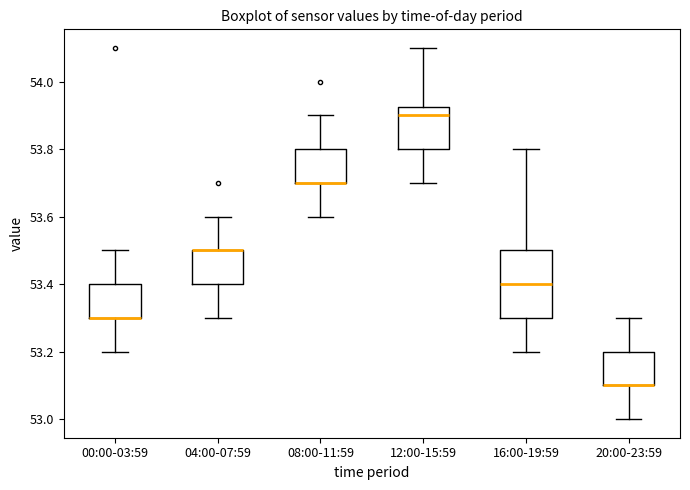

Reading left to right, read every box against the y-axis: the position of its median line, the range the box covers, and the ends of its whiskers. The values are not printed on the chart, so give them approximately, as read against the axis.

00:00-03:59: median 53.30 (drawn on the box's lower edge), box 53.30 to 53.40, whiskers 53.20 to 53.50
04:00-07:59: median 53.50 (drawn on the box's upper edge), box 53.40 to 53.50, whiskers 53.30 to 53.60
08:00-11:59: median 53.70 (drawn on the box's lower edge), box 53.70 to 53.80, whiskers 53.60 to 53.90
12:00-15:59: median 53.90, box 53.80 to 53.92, whiskers 53.70 to 54.10
16:00-19:59: median 53.40, box 53.30 to 53.50, whiskers 53.20 to 53.80
20:00-23:59: median 53.10 (drawn on the box's lower edge), box 53.10 to 53.20, whiskers 53.00 to 53.30